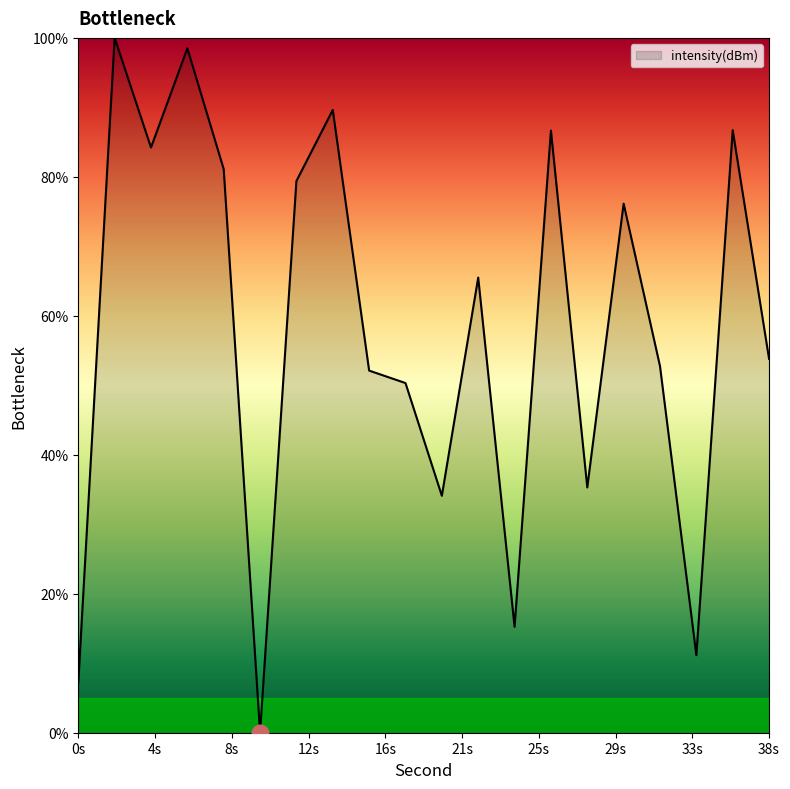

Reading left to right, extract all data points from this chart.

7.2	100.0	84.2	98.5	81.1	0.0	79.4	89.6	52.1	50.3	34.1	65.5	15.2	86.7	35.3	76.1	52.8	11.2	86.7	53.8